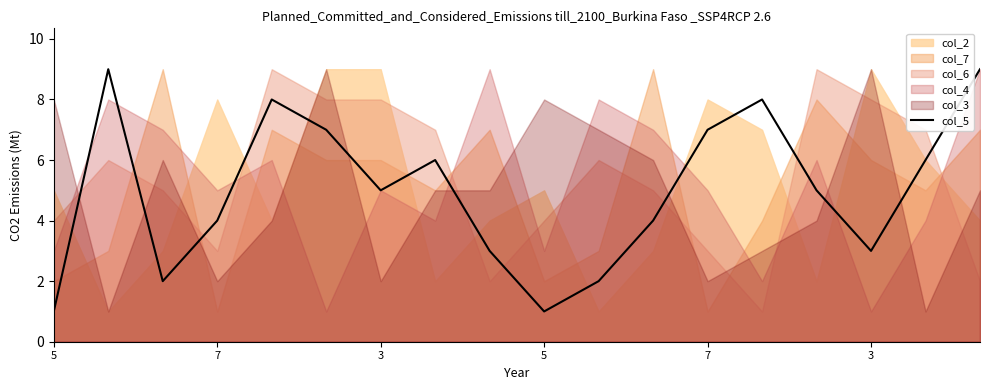

How many points are higher than both their immediate neighbors (excluding endpoints)?

4